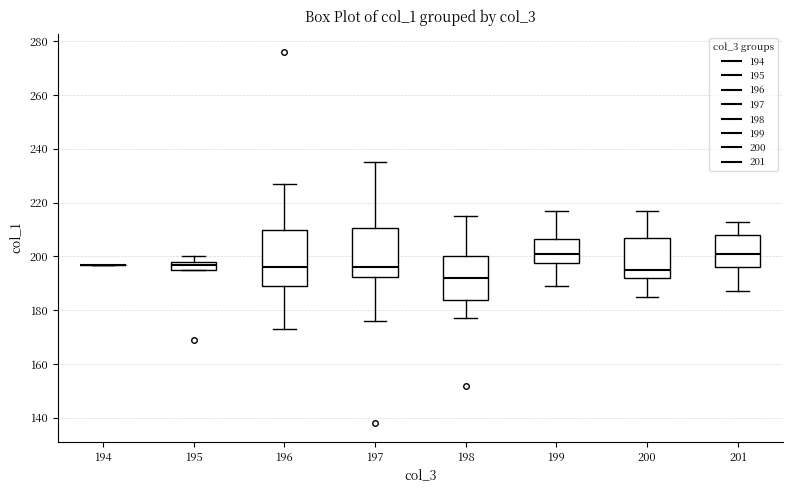

Where is the lower edge of the box at x = 200 on the y-axis? The values are not printed on the chart, so give them approximately, as read against the axis.

192